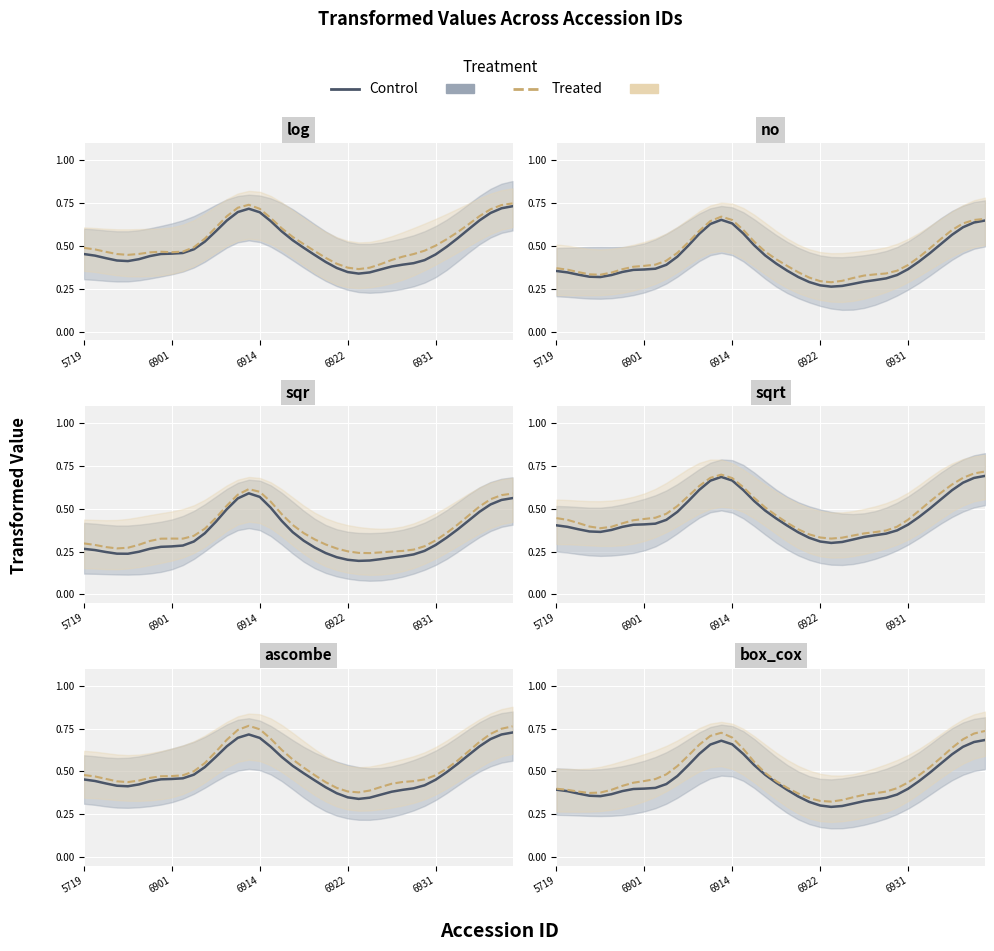

Reading right to left, list all the values displayed in this chart.

Control: 0.7	0.7	0.6	0.6	0.5	0.5	0.4	0.4	0.4	0.3	0.3	0.3	0.3	0.3	0.3	0.3	0.3	0.4	0.4	0.4	0.5	0.5	0.6	0.7	0.7	0.7	0.6	0.5	0.5	0.4	0.4	0.4	0.4	0.4	0.4	0.4	0.4	0.4	0.4	0.4
Treated: 0.7	0.7	0.7	0.6	0.6	0.5	0.5	0.4	0.4	0.4	0.4	0.4	0.3	0.3	0.3	0.3	0.3	0.4	0.4	0.4	0.5	0.6	0.6	0.7	0.7	0.7	0.7	0.6	0.5	0.5	0.5	0.4	0.4	0.4	0.4	0.4	0.4	0.4	0.4	0.4